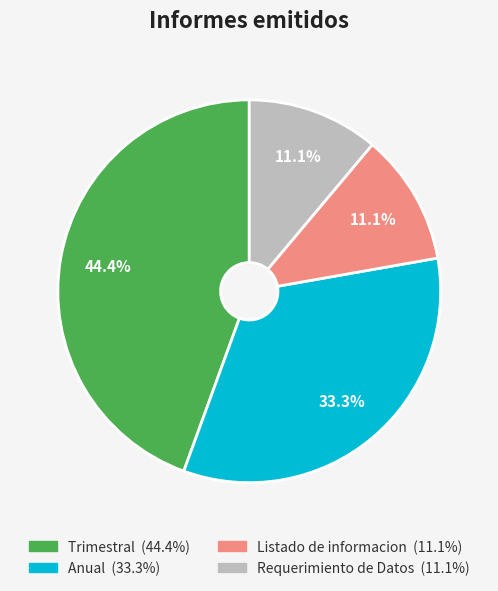

To the nearest percent, what portion does Requerimiento de Datos represent?

11%